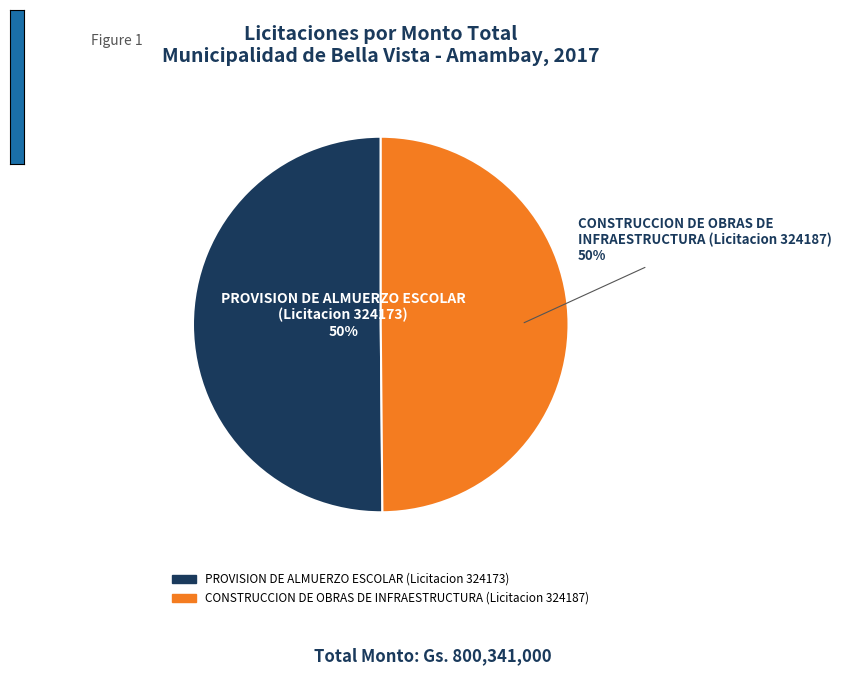

Approximately how many times larger is the value at PROVISION DE ALMUERZO ESCOLAR (Licitacion 324173) compared to CONSTRUCCION DE OBRAS DE INFRAESTRUCTURA (Licitacion 324187)?

1.0